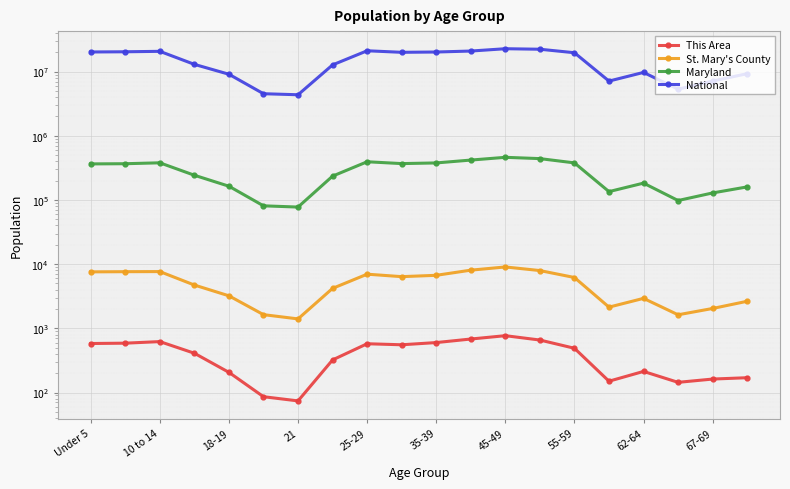

At which category is the sum across all series the highest?

45-49